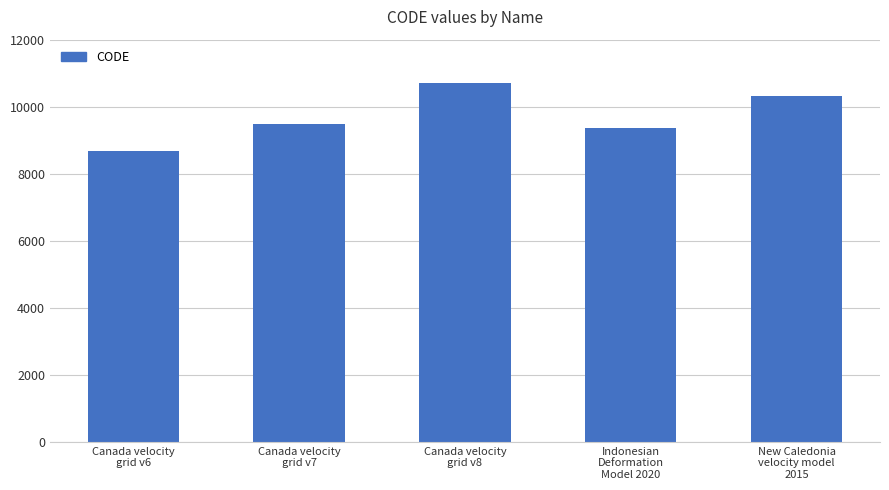

How many values are below 9483?

2